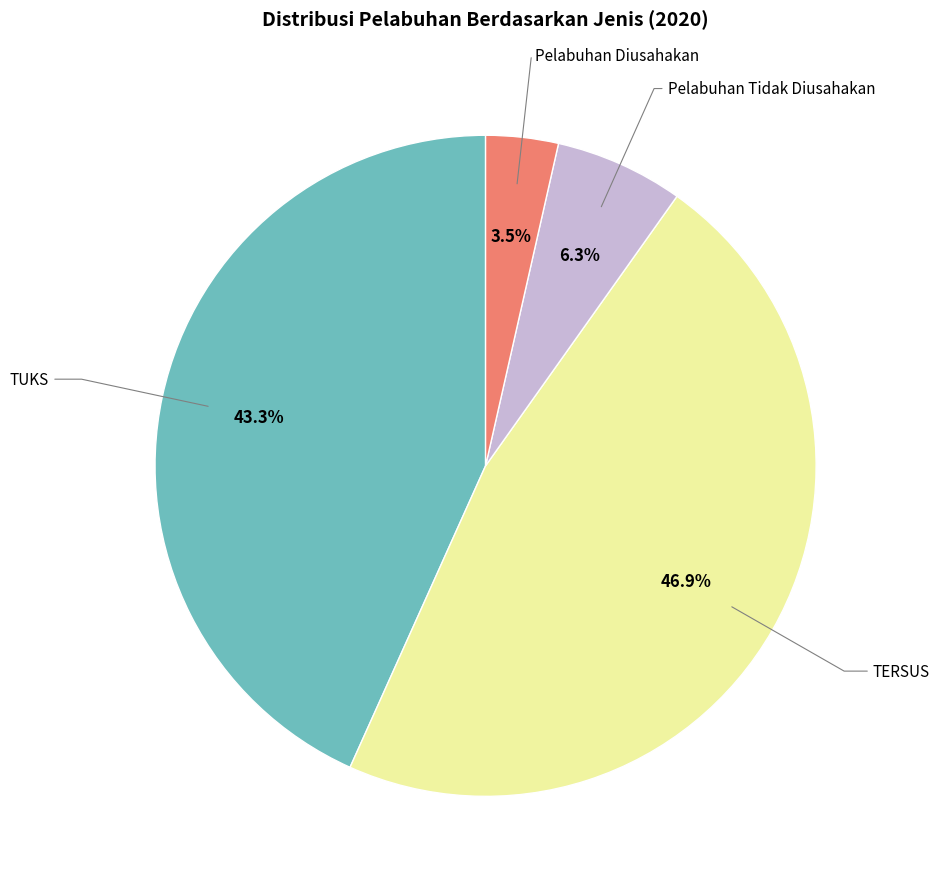

How many segments does this pie chart have?

4